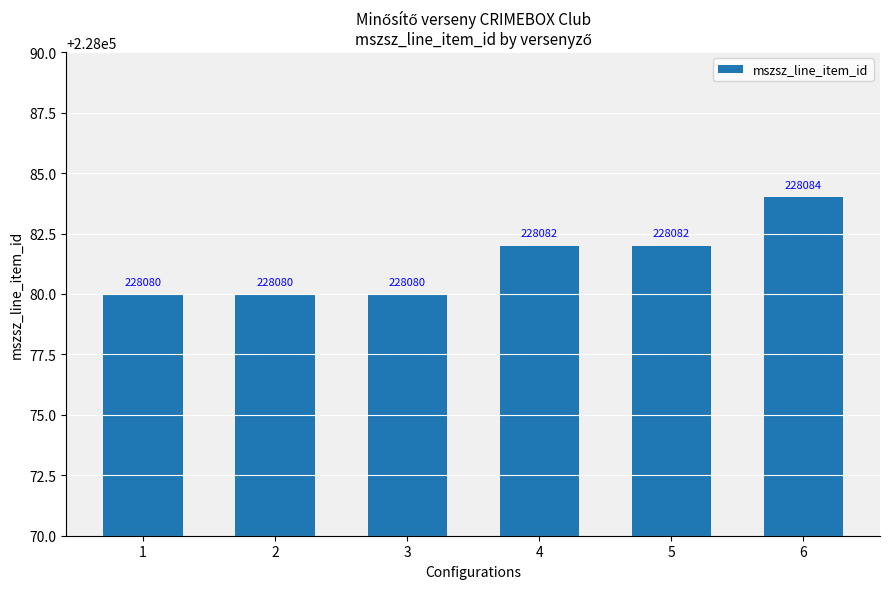

What is the greatest value displayed?

228084